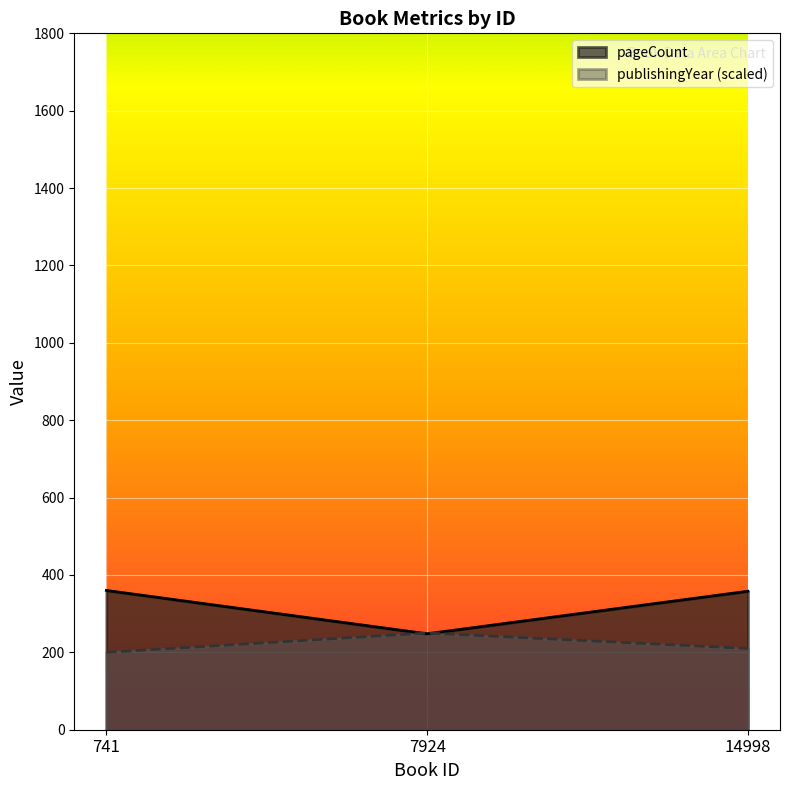

What is the spread (max minus min) of values at 741?

160